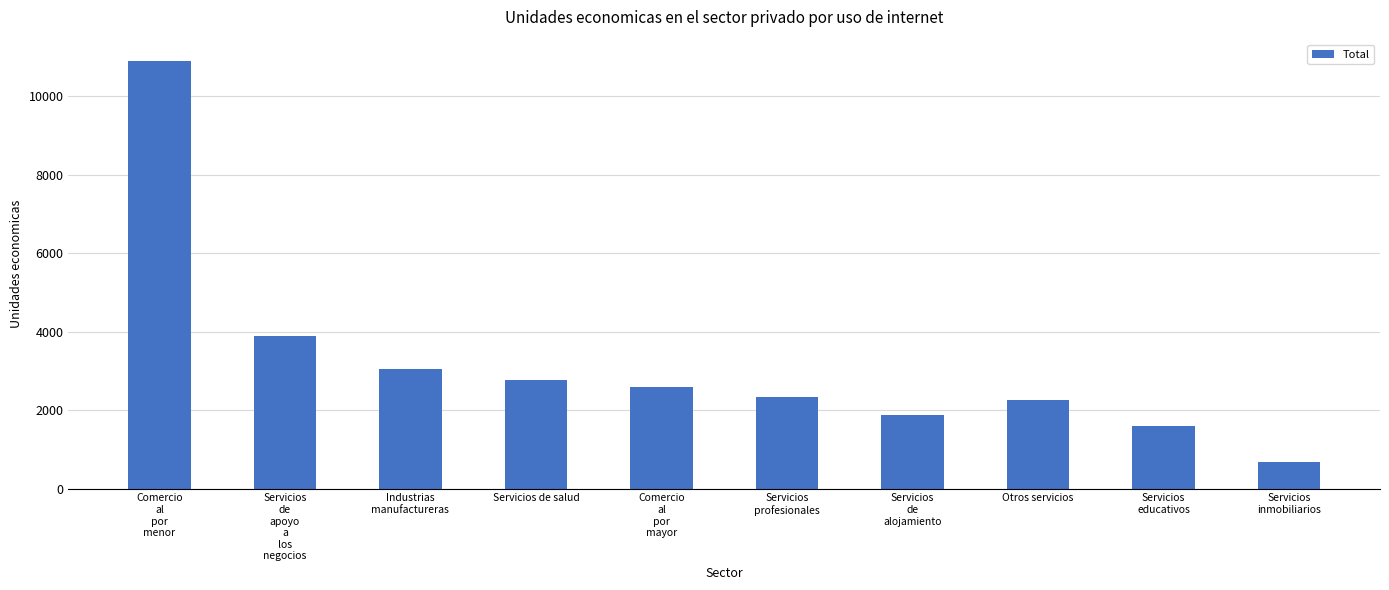

Approximately how many times larger is the value at Servicios de salud compared to Otros servicios?

1.2